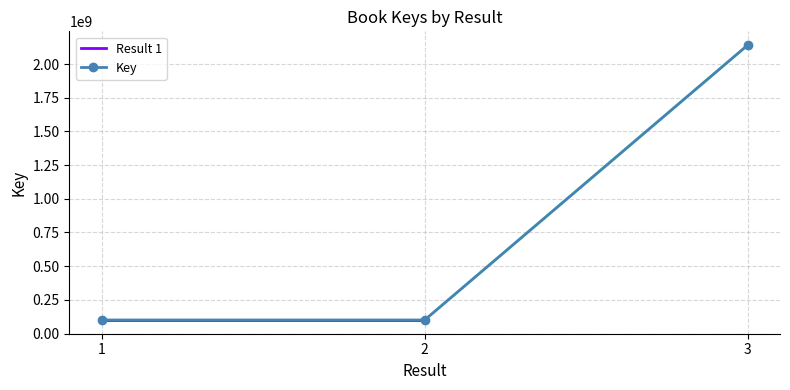

What is the change in value from 2 to 3?

+2040113378